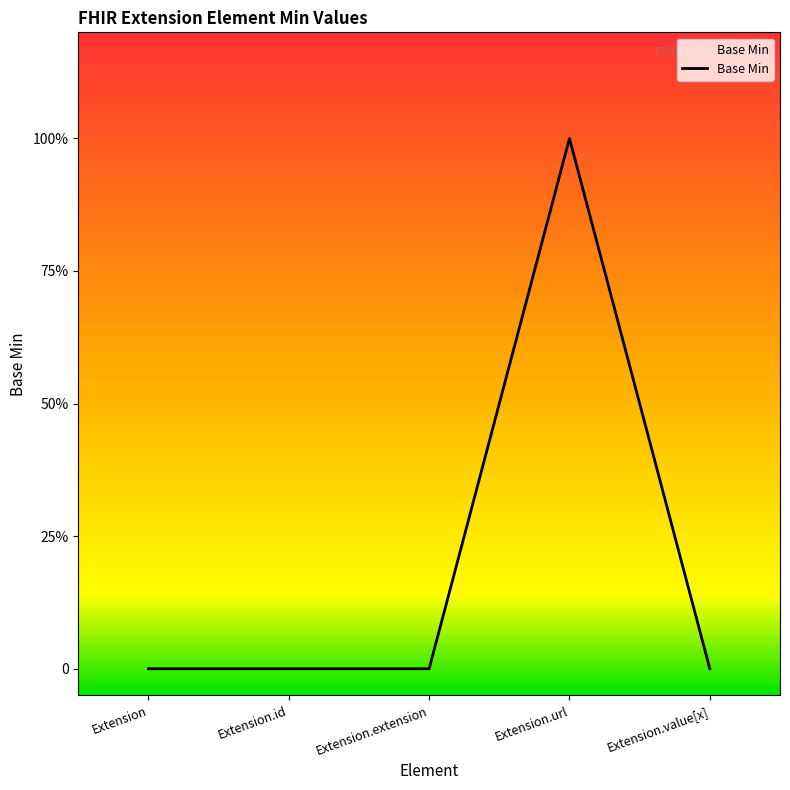

Rank the categories by value from lowest to highest.

Extension, Extension.id, Extension.extension, Extension.value[x], Extension.url